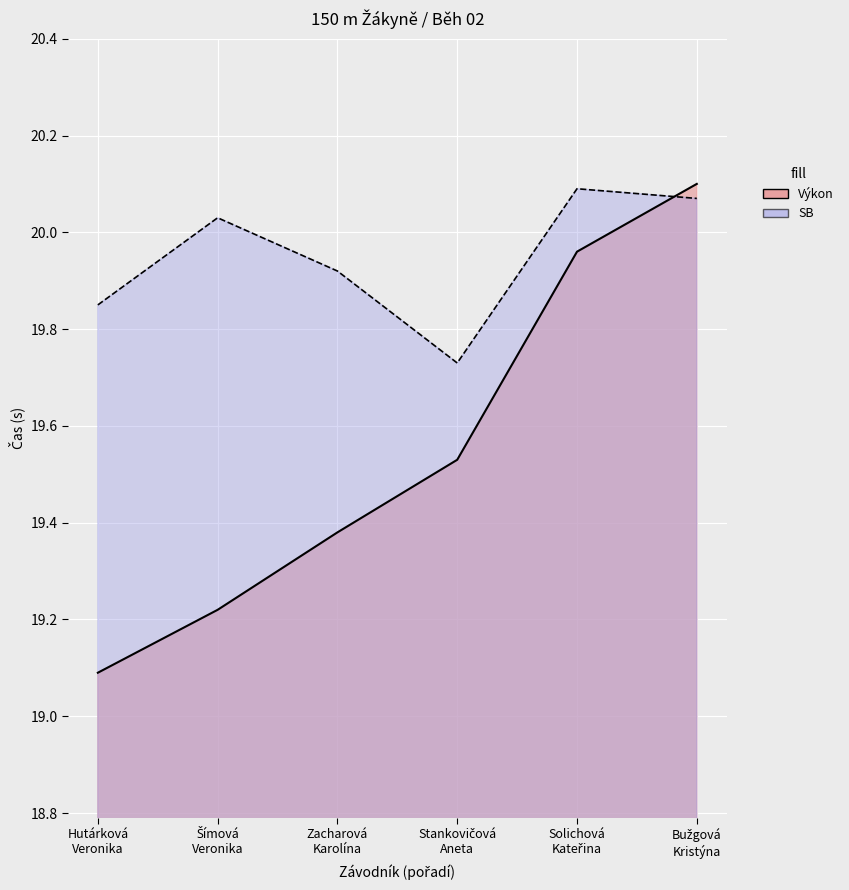

At Bužgová
Kristýna, list the series in order from largest to smallest.

Výkon, SB